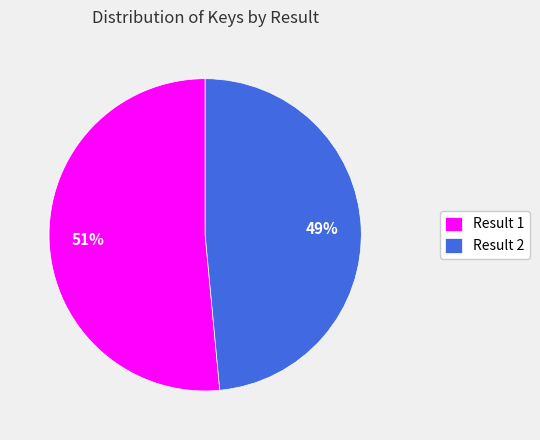

Is there a majority slice in this chart?

Yes